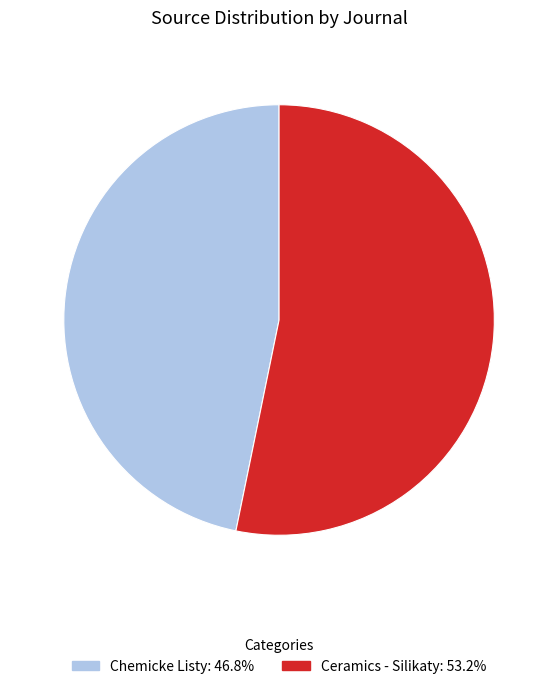

Approximately how many times larger is the value at Ceramics - Silikaty compared to Chemicke Listy?

1.1